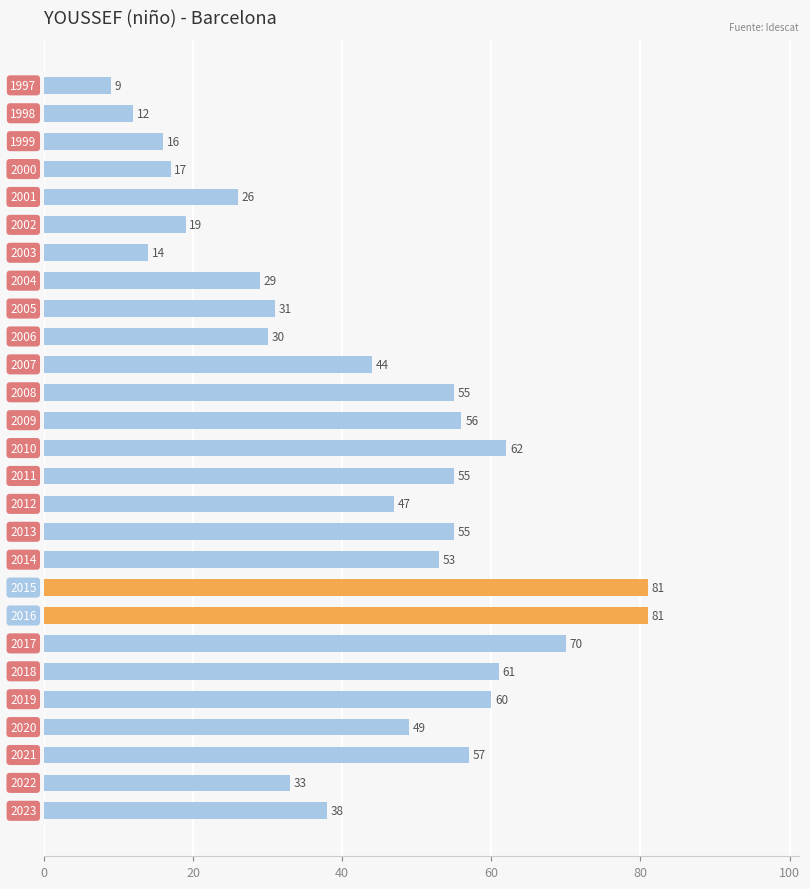

What is the average value?

43